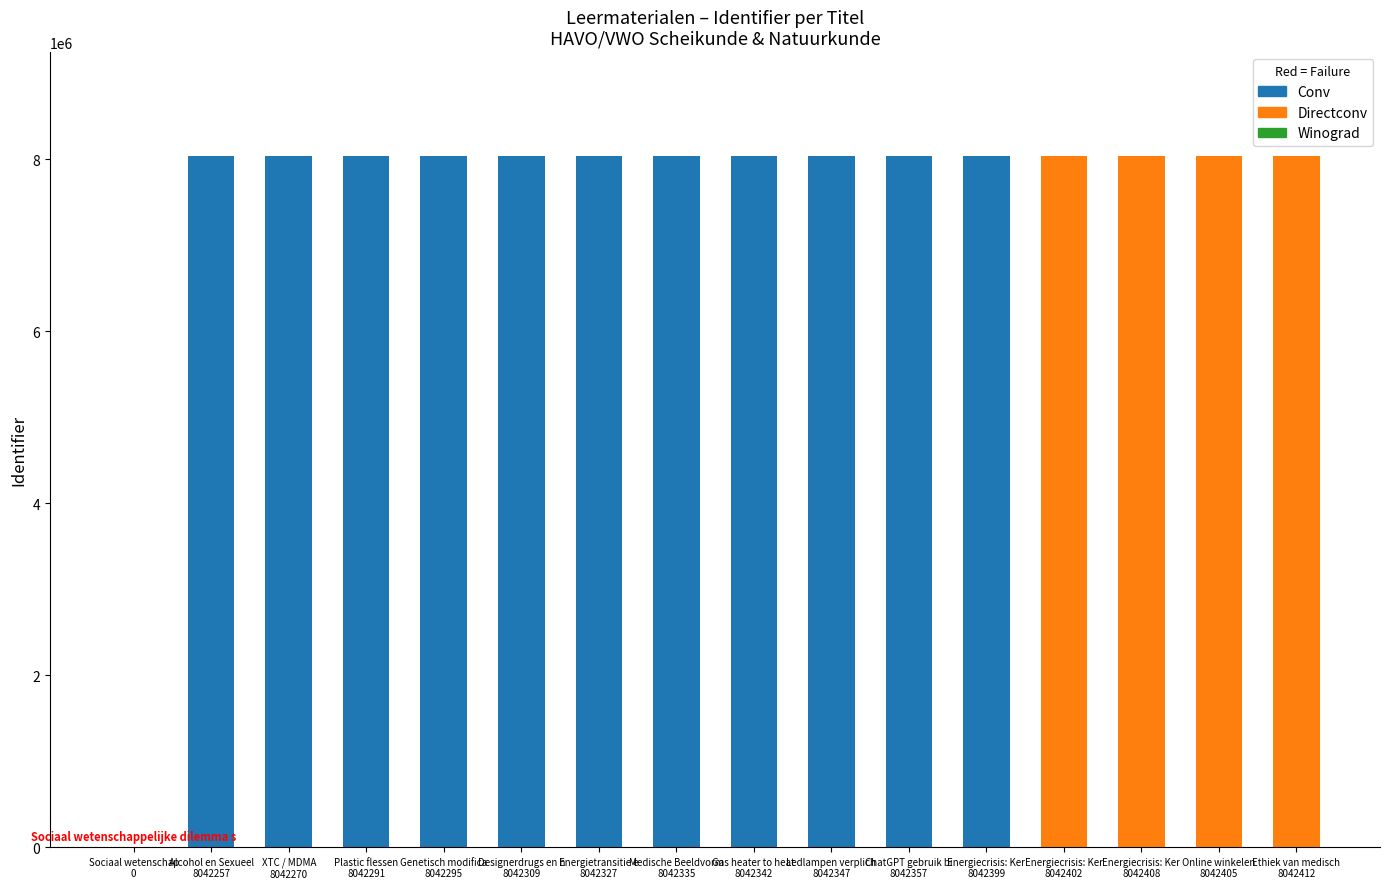

What is the change in value from Online winkelen to Ethiek van medische echoscopie?

+7